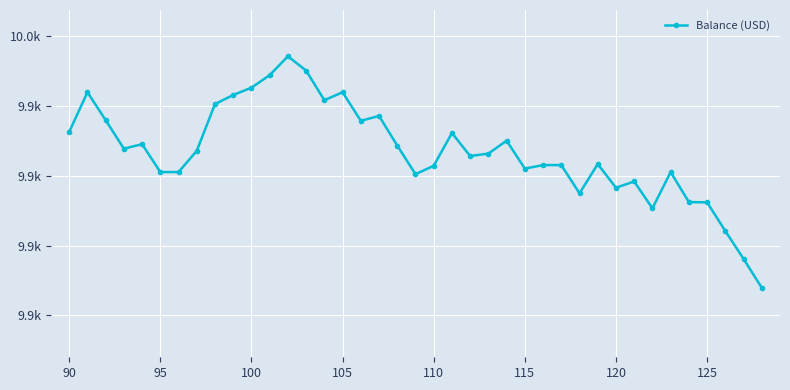

True or false: the data shows 13922.3 at 105.

False